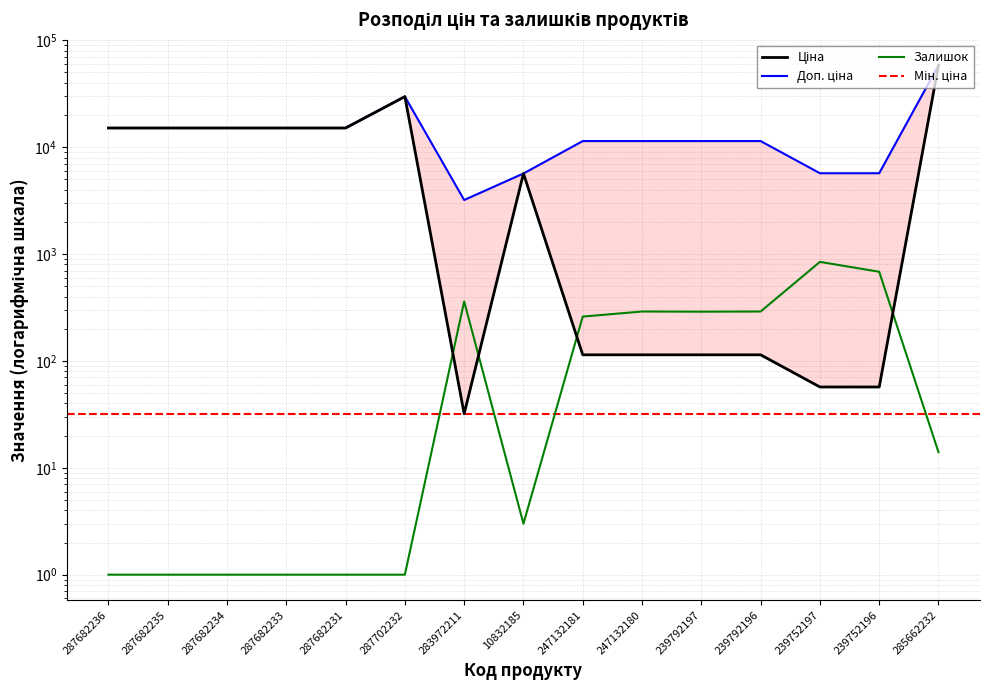

What is the label of the 8th point from the right?

10832185